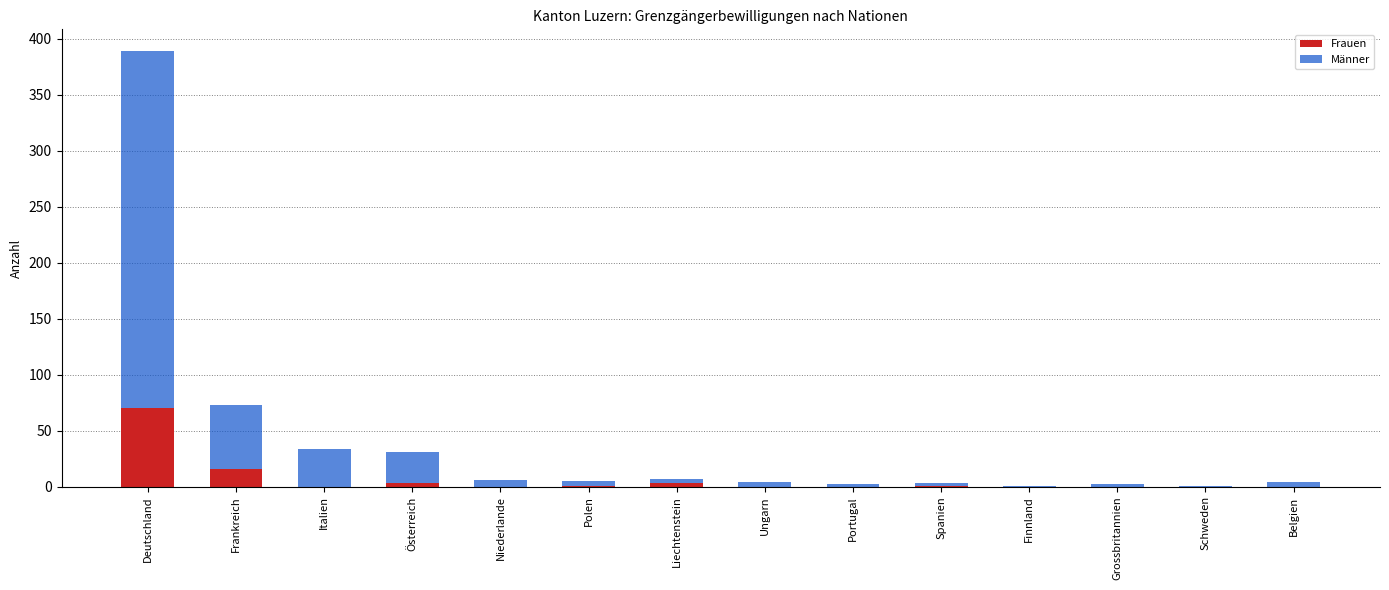

At which label does Frauen reach its peak?

Deutschland